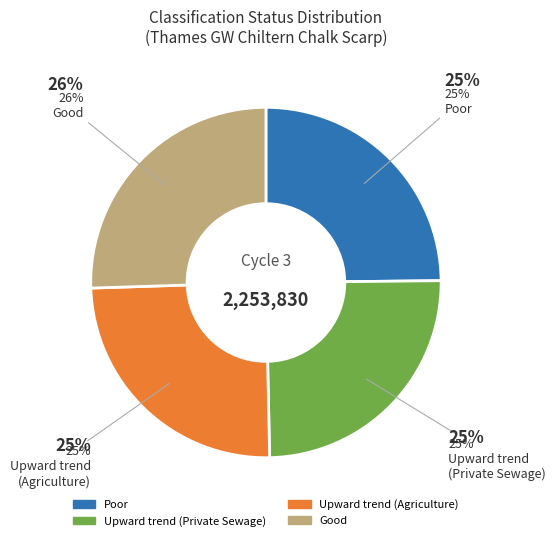

Is the sum of Poor and Upward trend (Agriculture) greater than half?

No